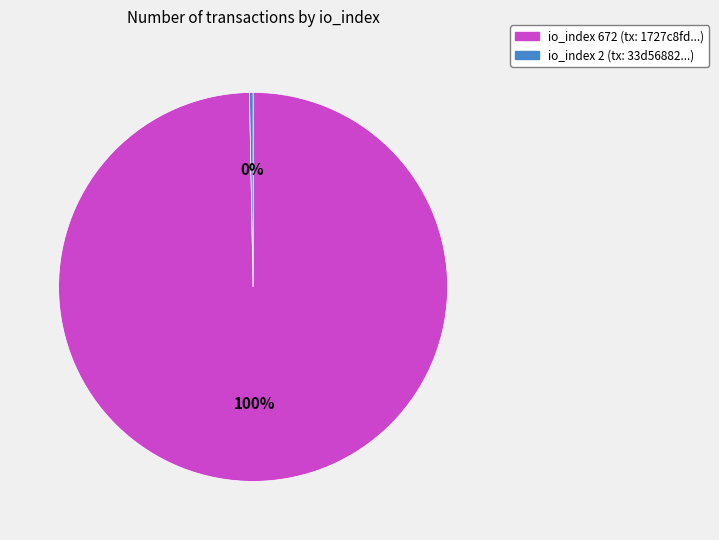

Which category accounts for the majority?

io_index 672